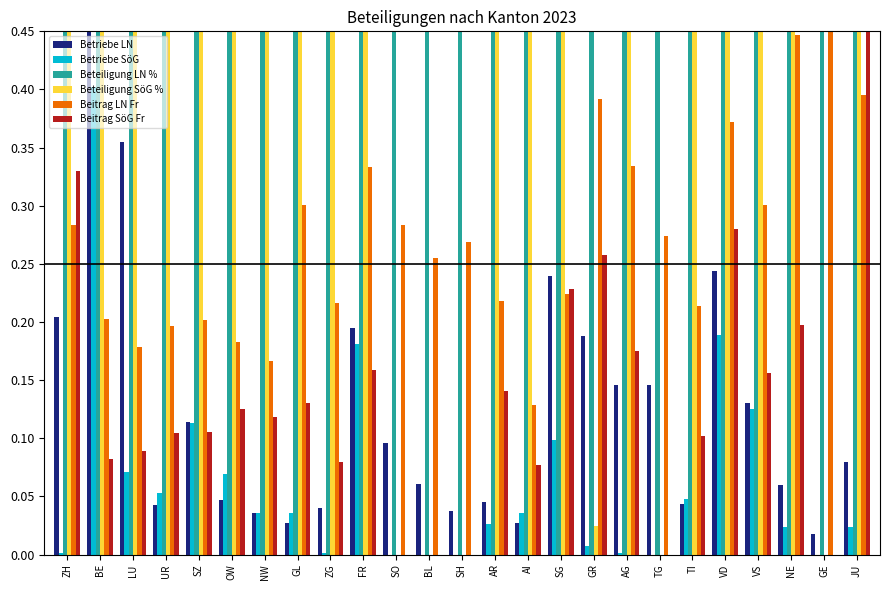

How many values in the Beteiligung SöG % series exceed 0?

20